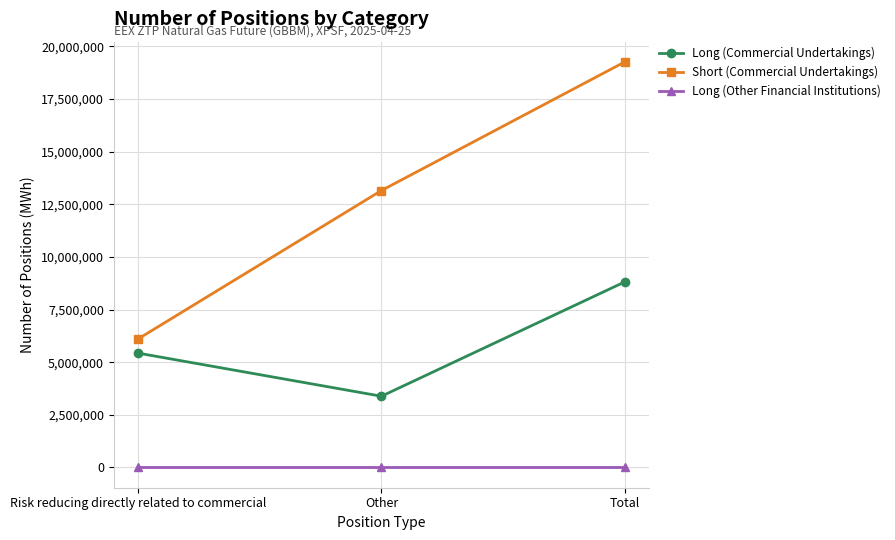

What is the greatest value displayed?

19262655